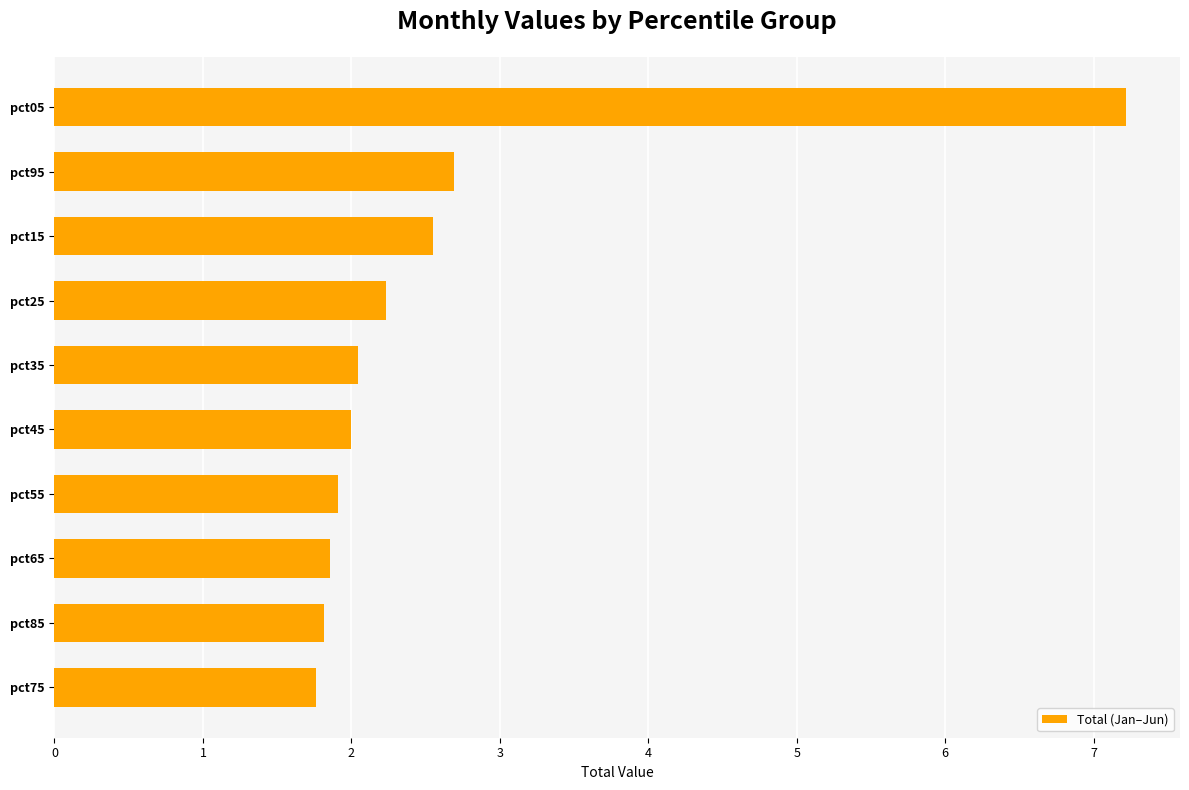

The value at pct35 is 2.0. True or false?

True